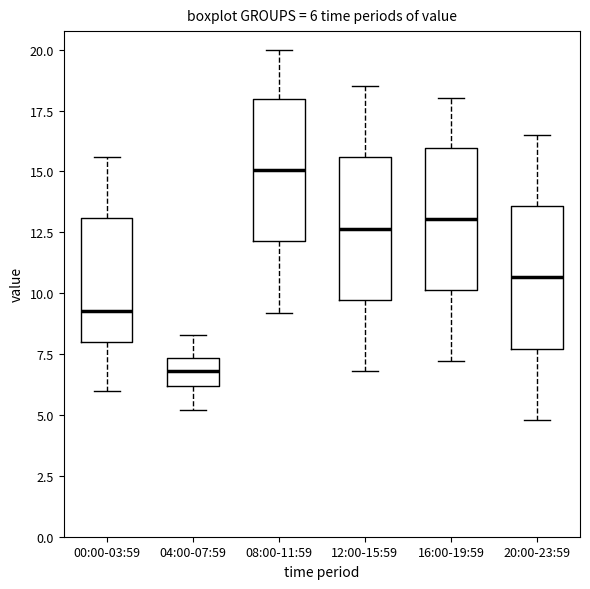

Which box's median line is the lowest?

04:00-07:59